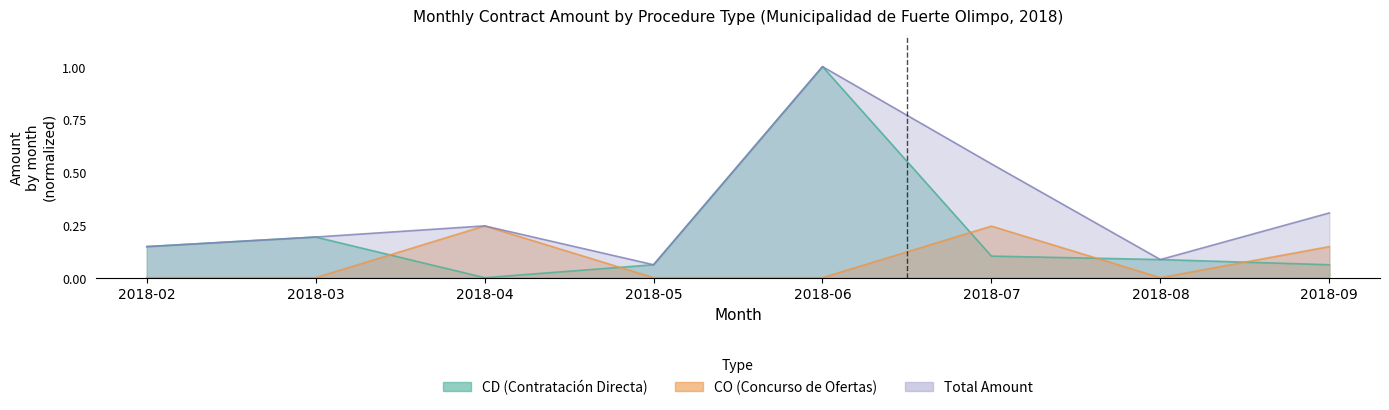

Does the chart display data point markers on the line(s)?

No